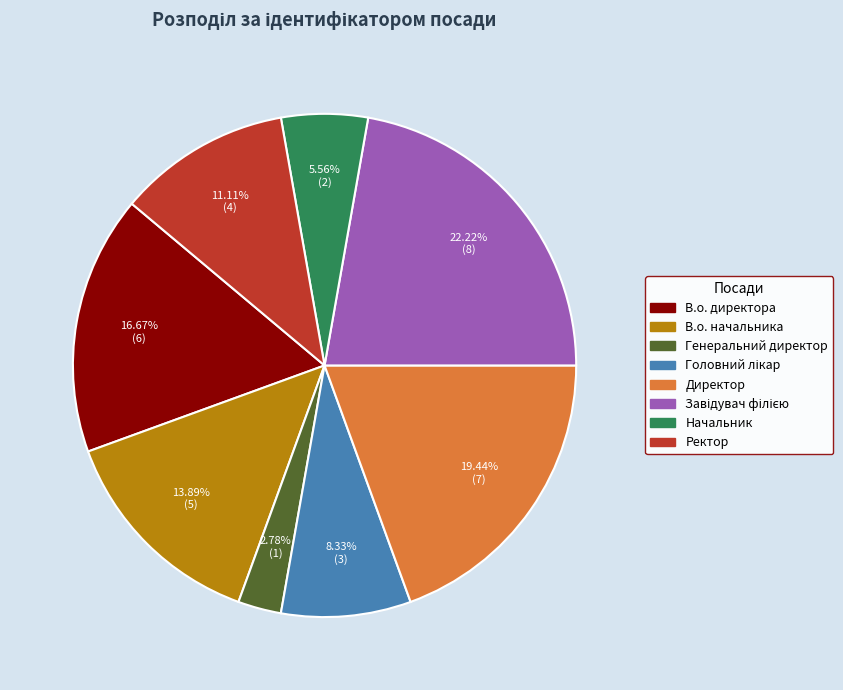

How many segments does this pie chart have?

8